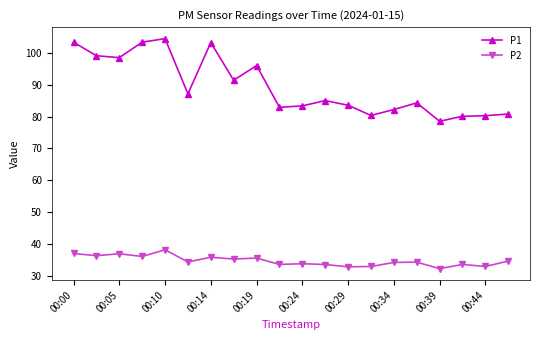

True or false: P1 and P2 intersect in this chart.

False